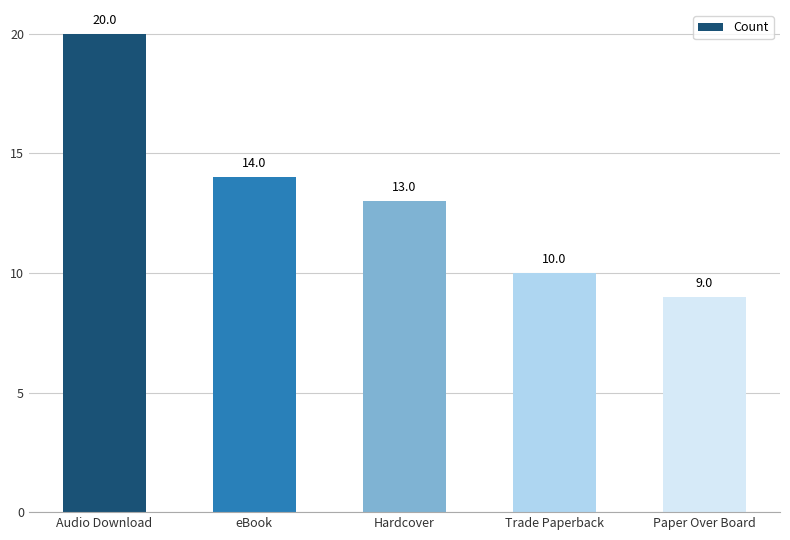

Reading left to right, extract all data points from this chart.

20	14	13	10	9